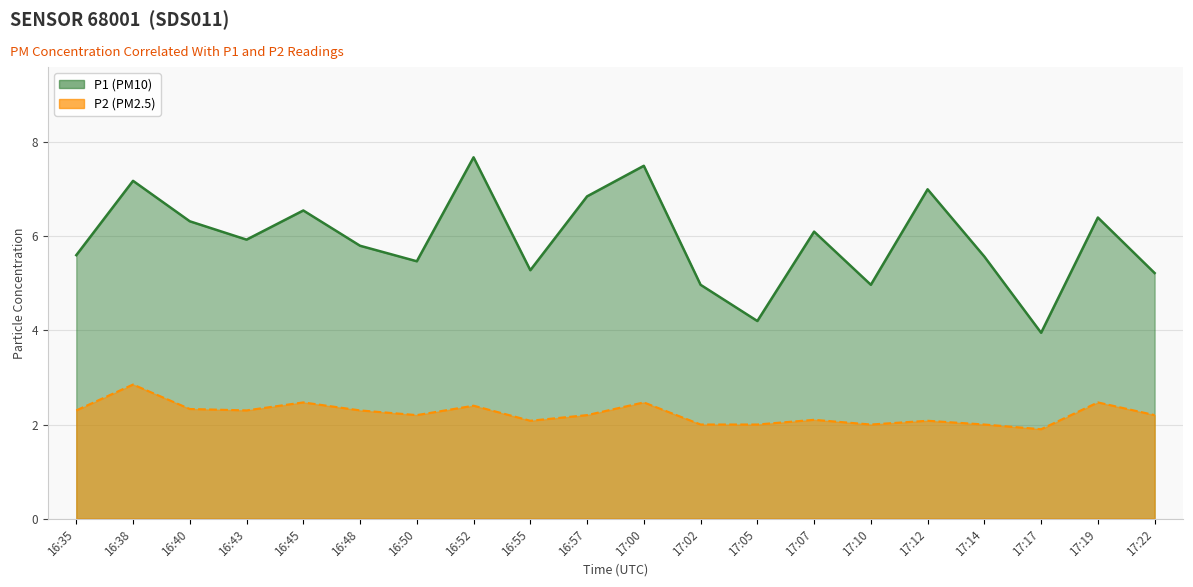

Where is the first local maximum for P2?

16:38